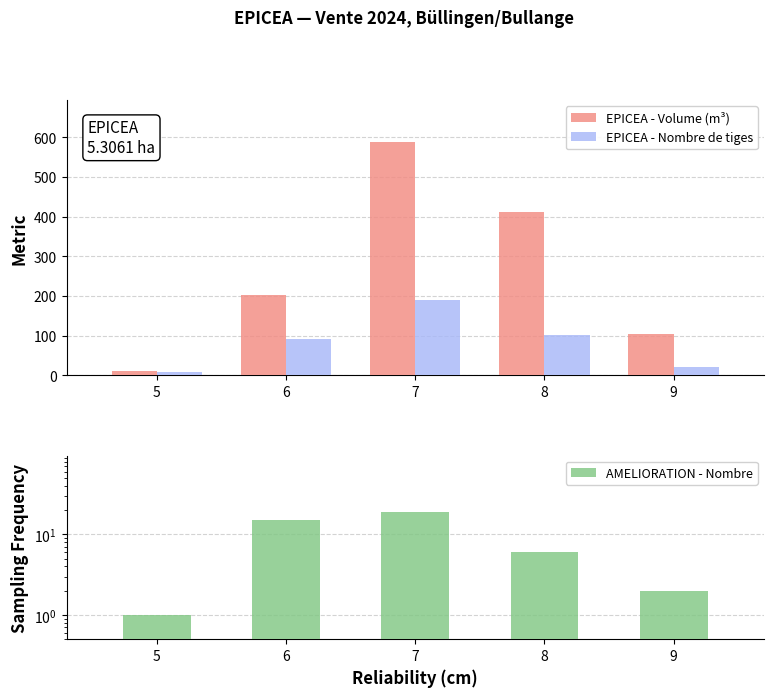

Which category has the lowest value across all series?

5